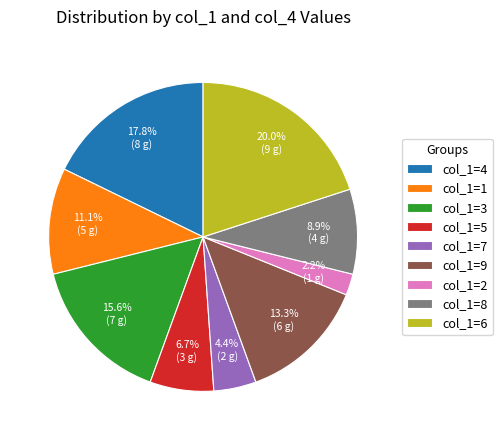

What percentage is NOT represented by col_1=8?

91.1%